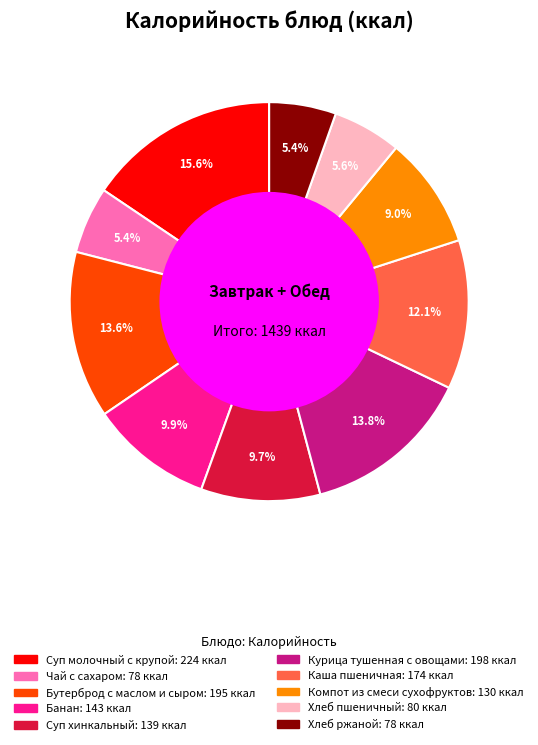

What is the largest slice in the pie chart?

Суп молочный с крупой